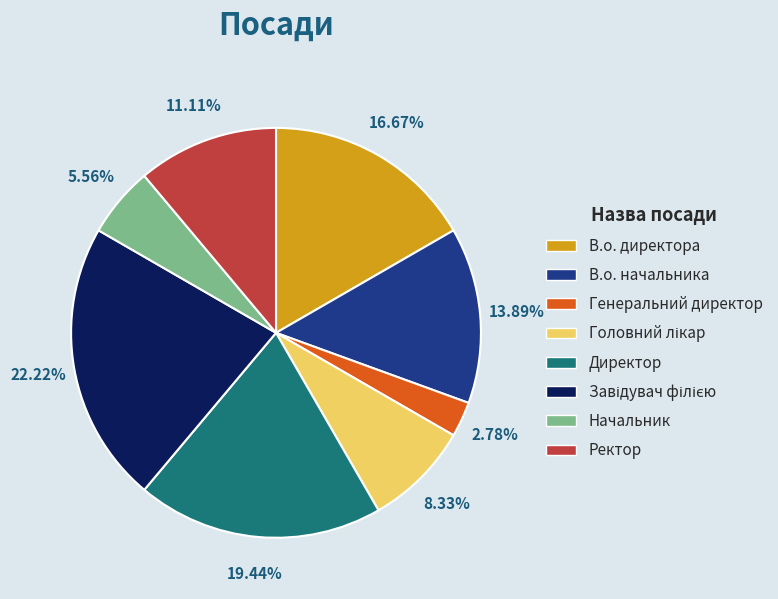

To the nearest percent, what portion does Генеральний директор represent?

3%